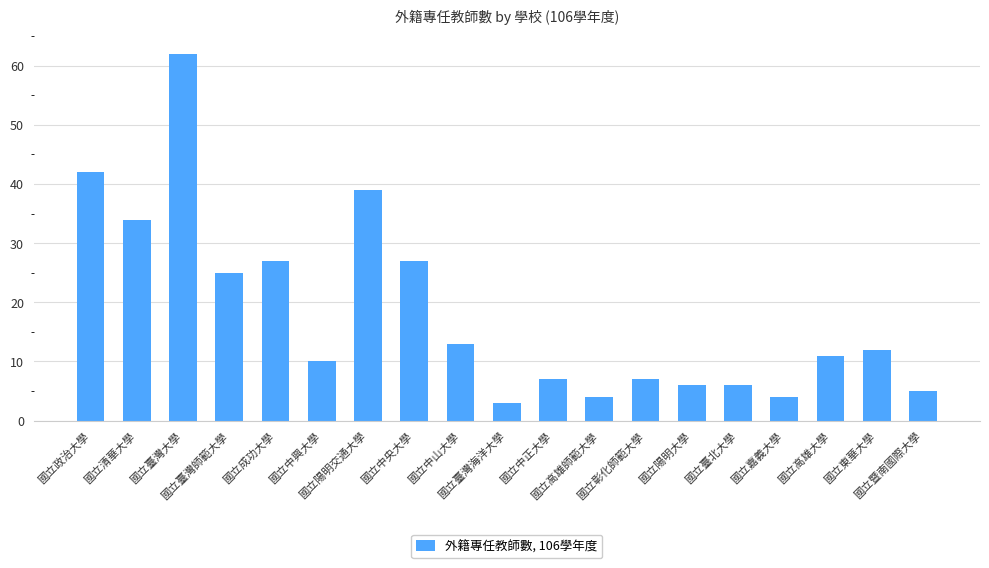

Where is the data nearest to the value 32?

國立清華大學